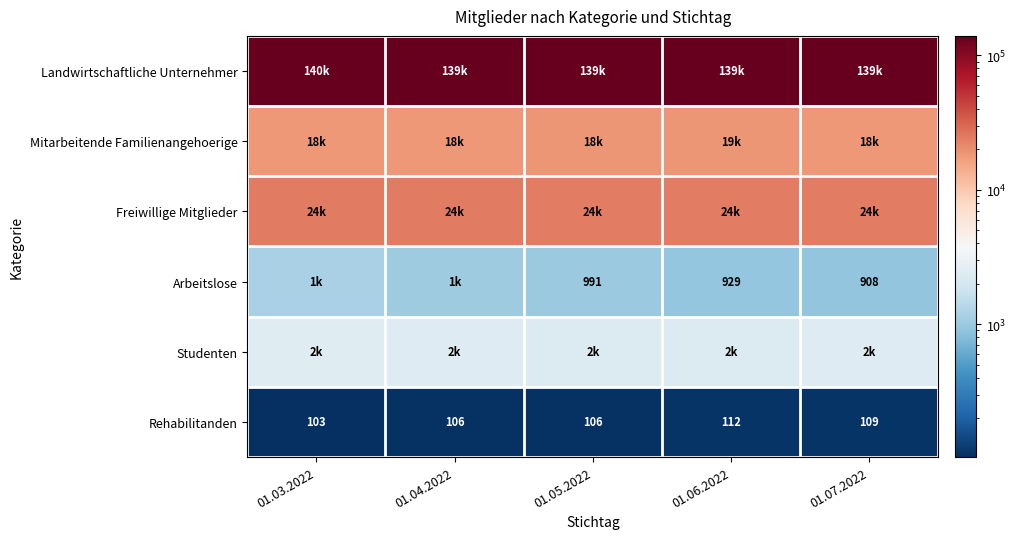

What is the sum of all Landwirtschaftliche Unternehmer values?

696618